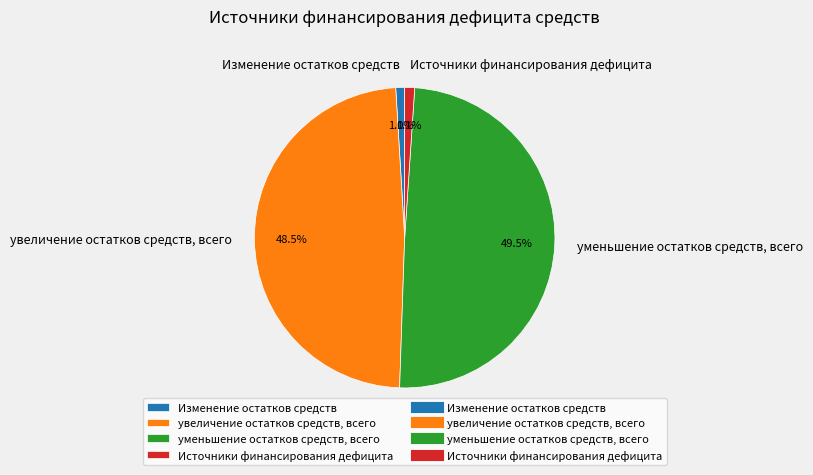

True or false: увеличение остатков средств, всего accounts for 39% of the total.

False